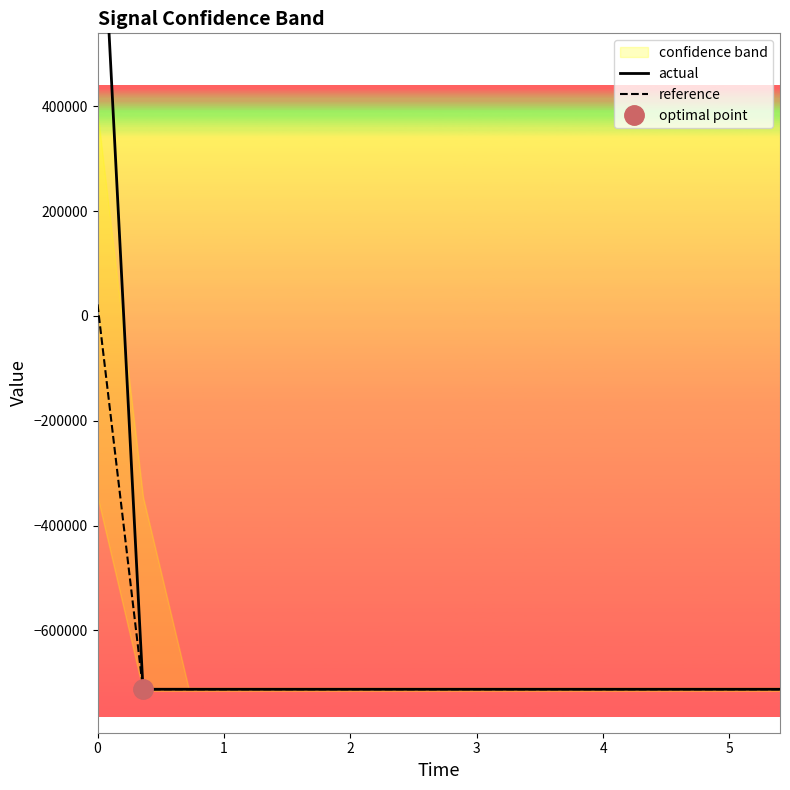

Count the number of categories in the chart.

16